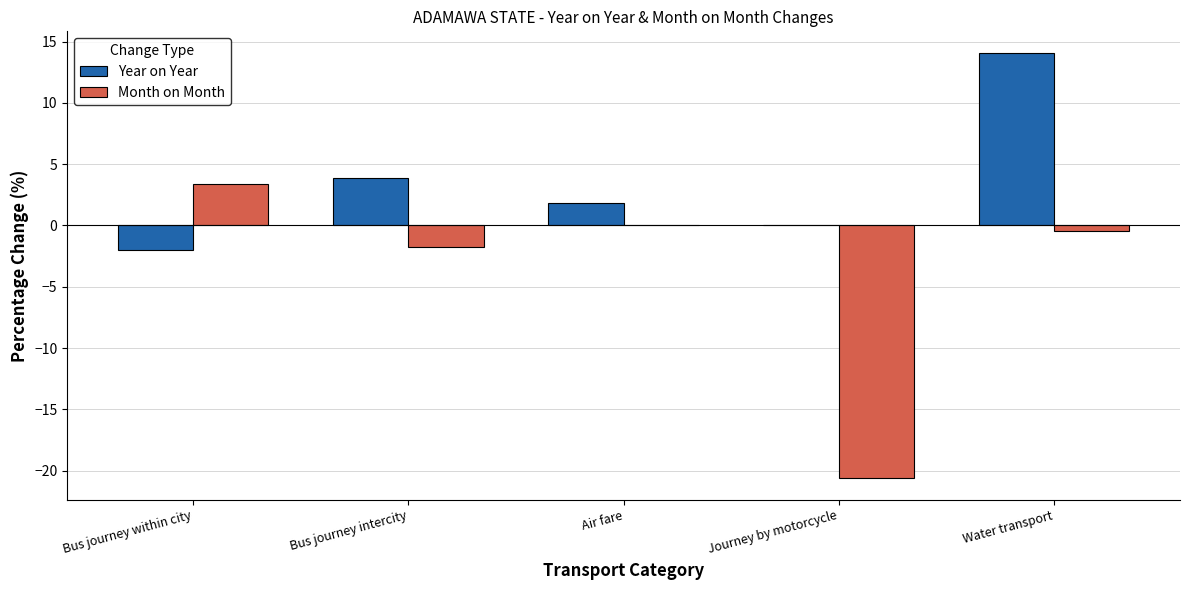

What is the spread (max minus min) of values at Bus journey intercity?

5.6